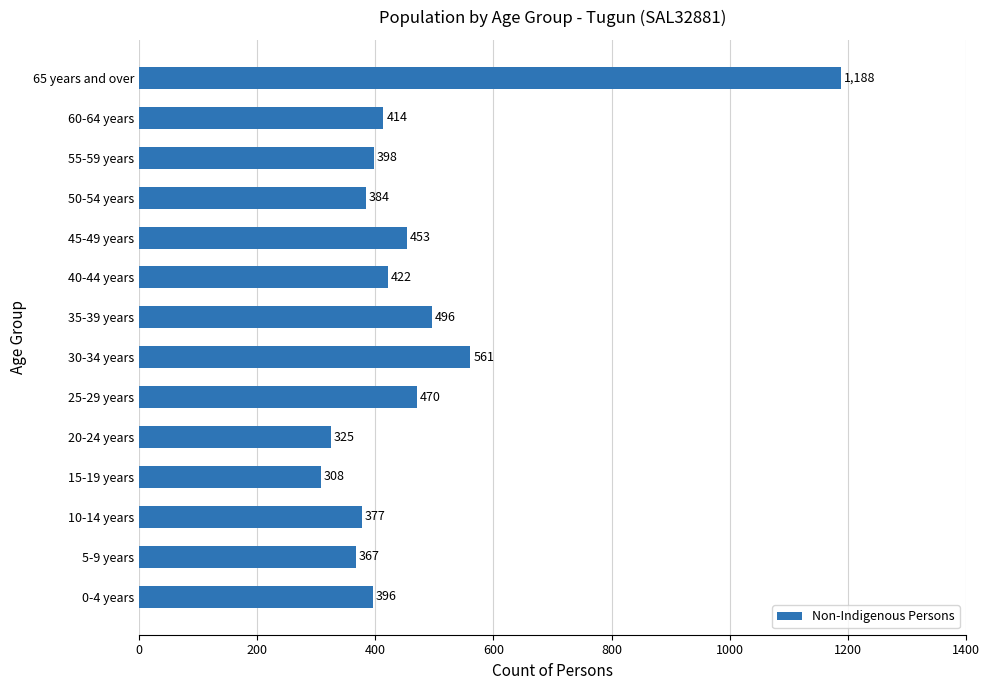

At which label is the value closest to 748?

30-34 years